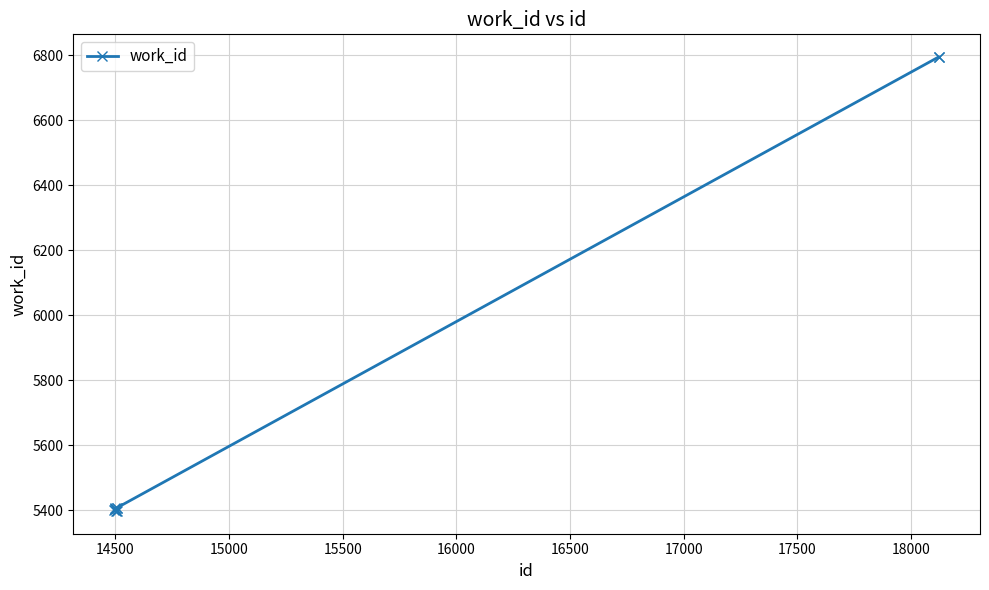

What is the smallest value displayed?

5397